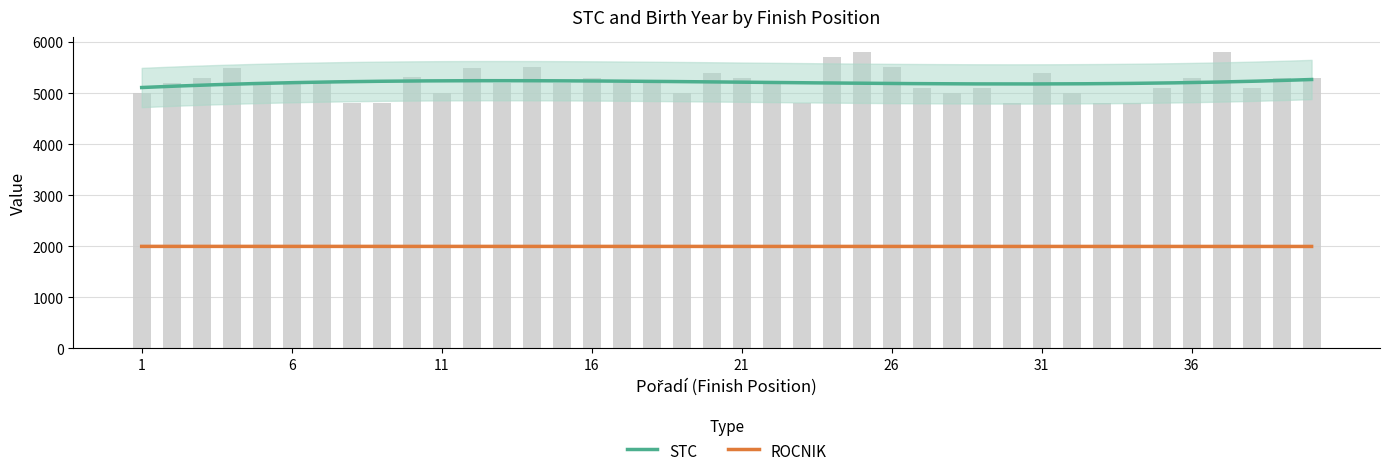

Reading left to right, extract all data points from this chart.

1=5010	2=5210	3=5301	4=5501	5=5208	6=5201	7=5202	8=4802	9=4801	10=5310	11=5009	12=5502	13=5203	14=5510	15=5206	16=5302	17=5204	18=5209	19=5001	20=5401	21=5308	22=5205	23=4808	24=5702	25=5809	26=5508	27=5104	28=5004	29=5110	30=4809	31=5404	32=5006	33=4806	34=4804	35=5102	36=5304	37=5802	38=5101	39=5307	40=5306